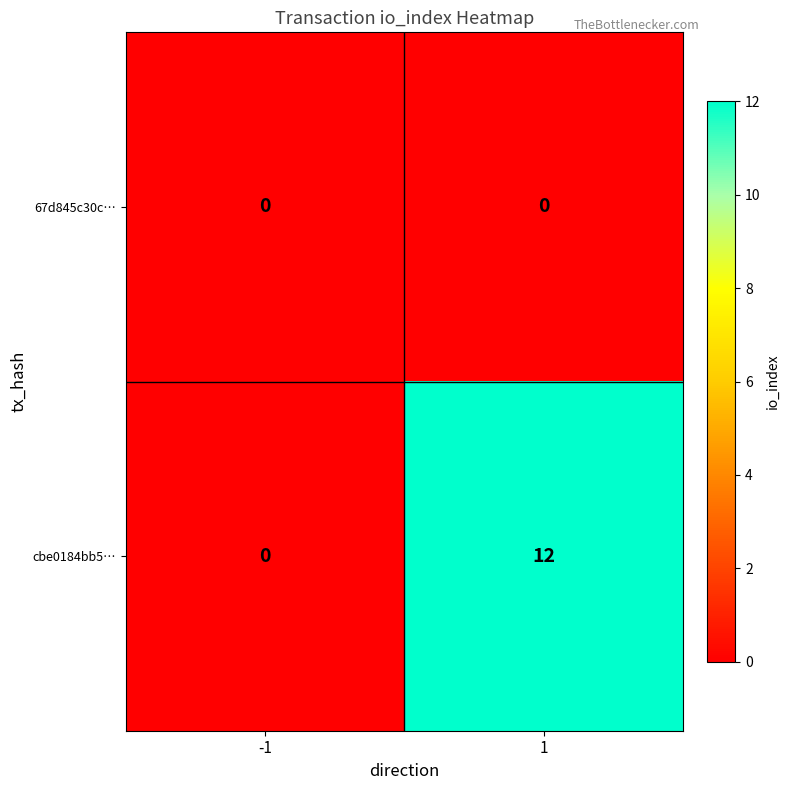

Which series changed the most between -1 and 1?

cbe0184bb5…